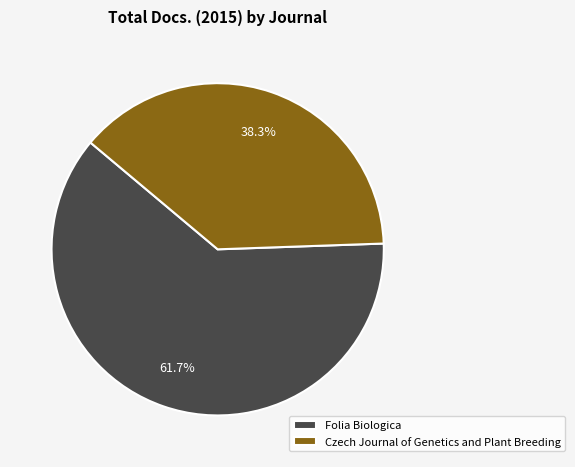

Is there a majority slice in this chart?

Yes